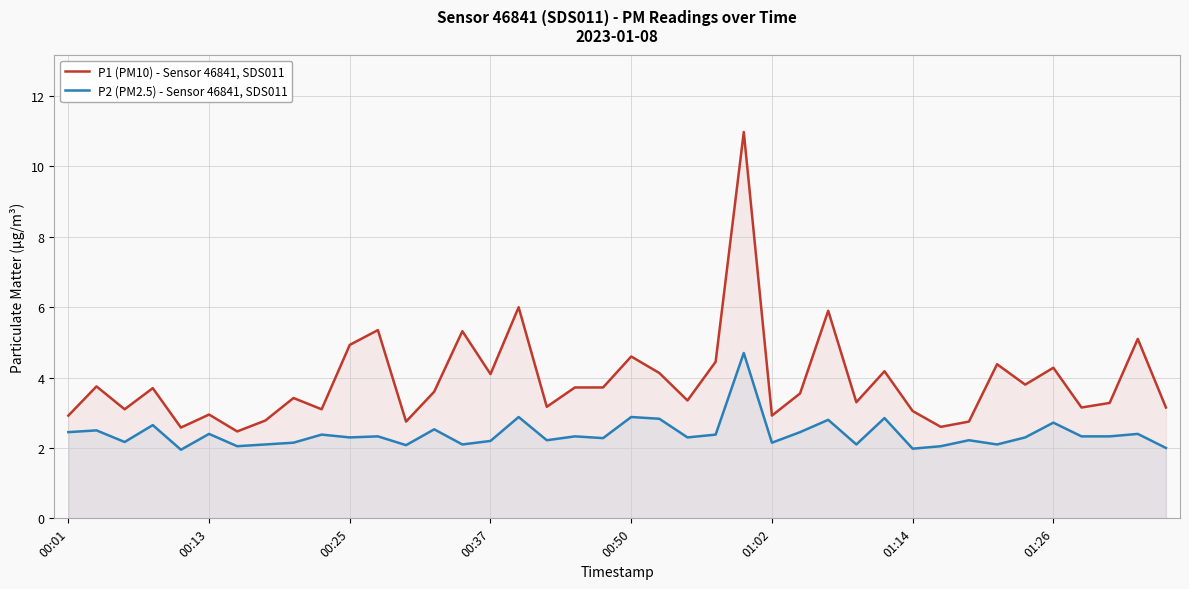

True or false: P1 (PM10) - Sensor 46841, SDS011 has more than 0 interior local peaks.

True